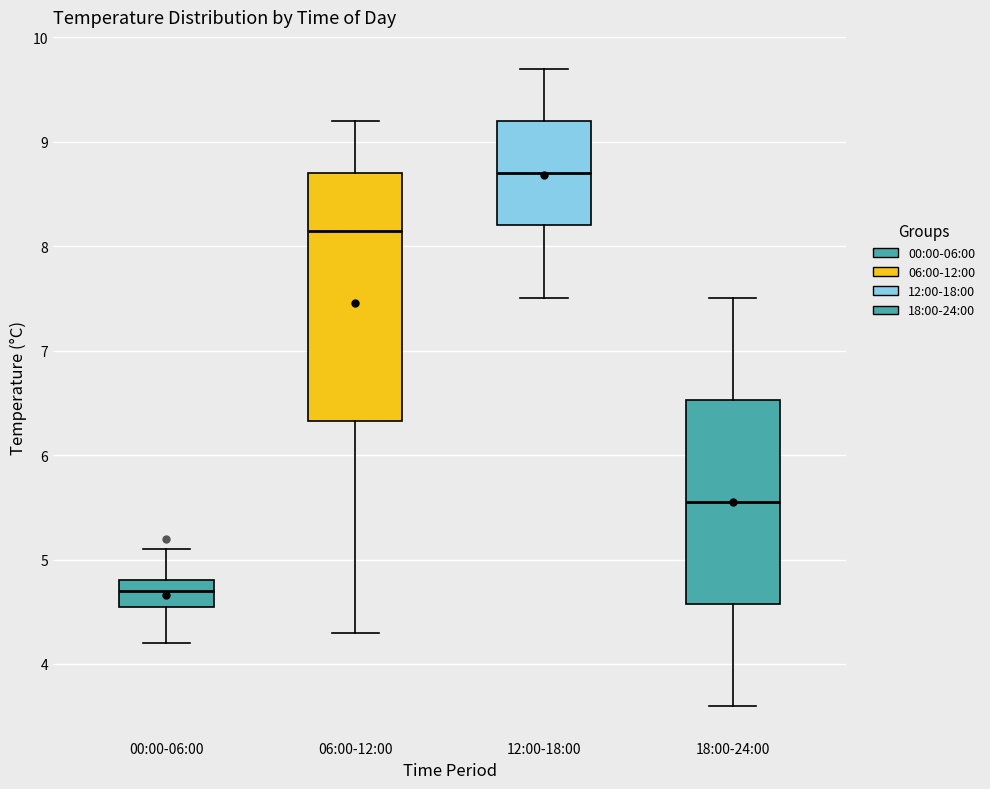

Reading left to right, read every box against the y-axis: the position of its median line, the range the box covers, and the ends of its whiskers. The values are not printed on the chart, so give them approximately, as read against the axis.

00:00-06:00: median 4.7, box 4.6 to 4.8, whiskers 4.2 to 5.1
06:00-12:00: median 8.2, box 6.3 to 8.7, whiskers 4.3 to 9.2
12:00-18:00: median 8.7, box 8.2 to 9.2, whiskers 7.5 to 9.7
18:00-24:00: median 5.6, box 4.6 to 6.5, whiskers 3.6 to 7.5